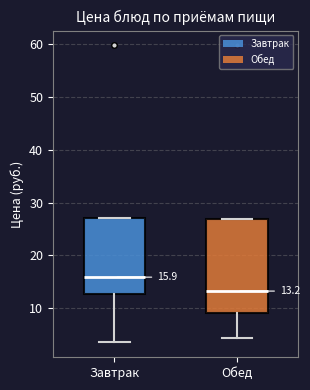

Comparing the boxes themselves (not the whiskers), which one is the tallest?

Обед